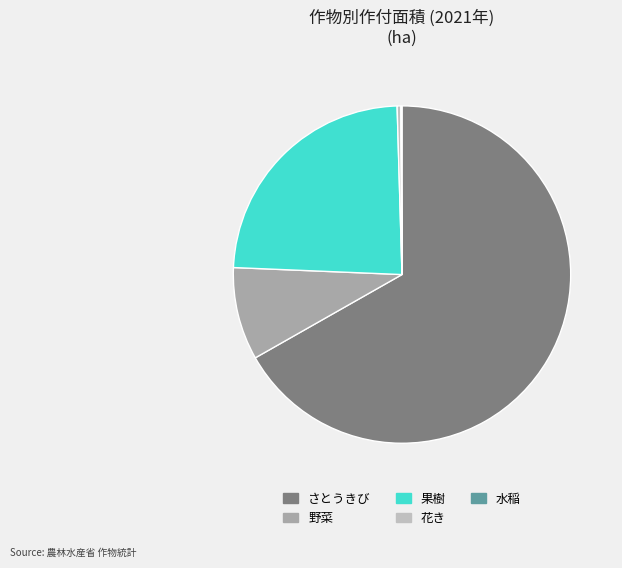

What is the majority slice?

さとうきび